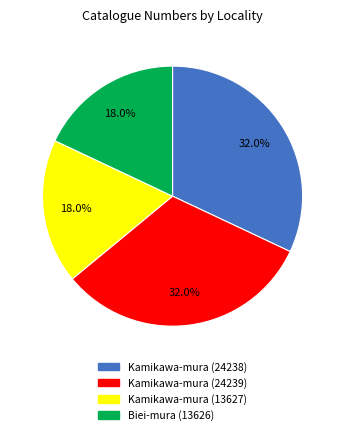

To the nearest percent, what percentage of the pie is Kamikawa-mura (24238)?

32%